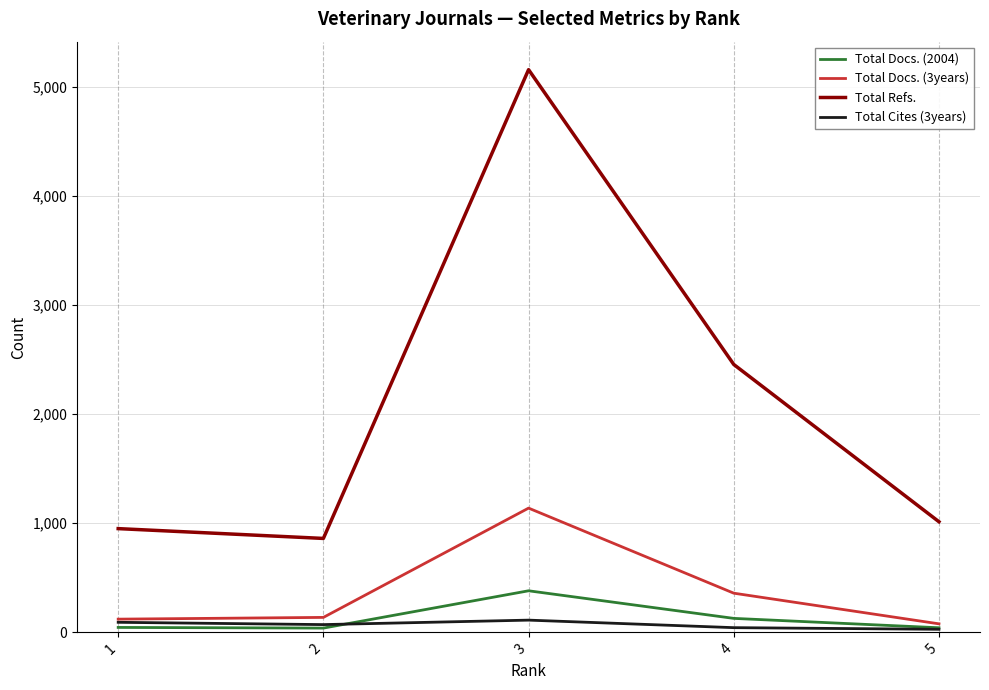

At which category does the chart reach its peak across all series?

3